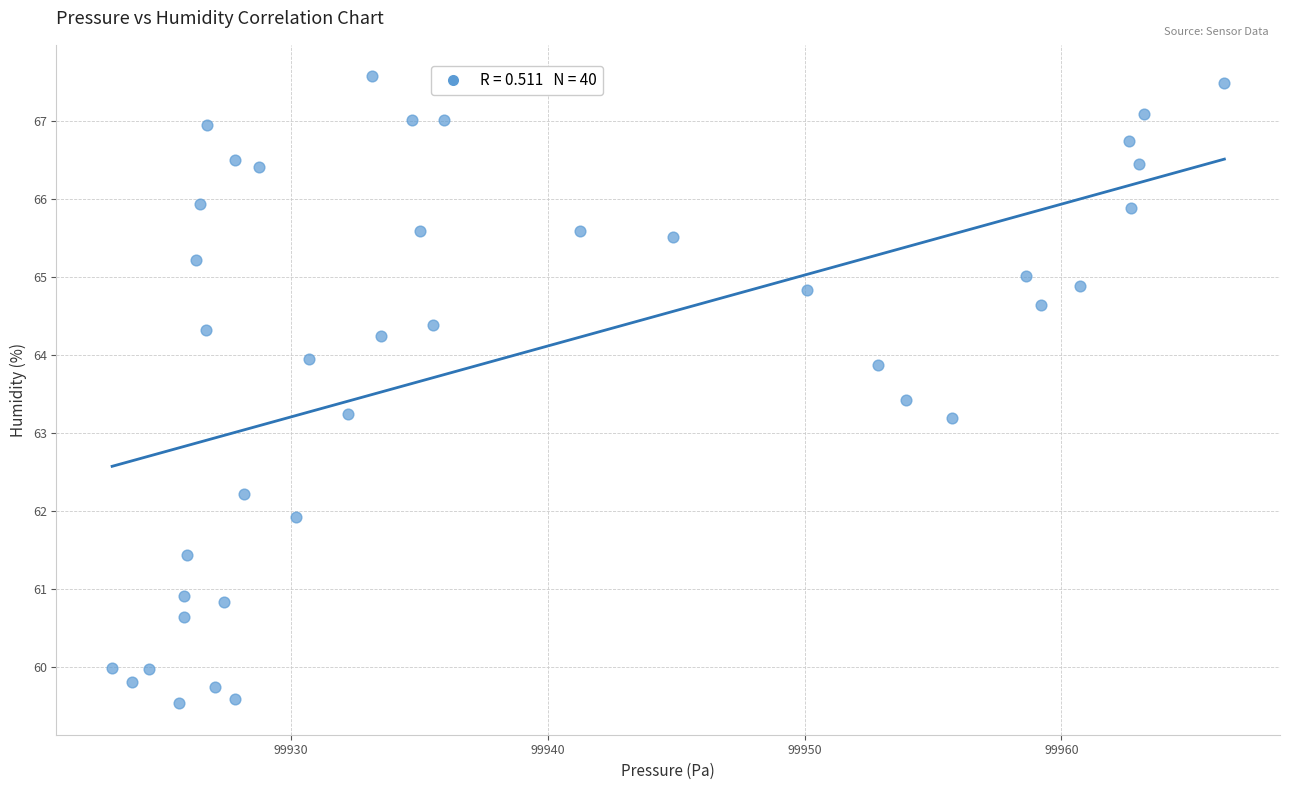

How many points are shown in the scatter plot?

40